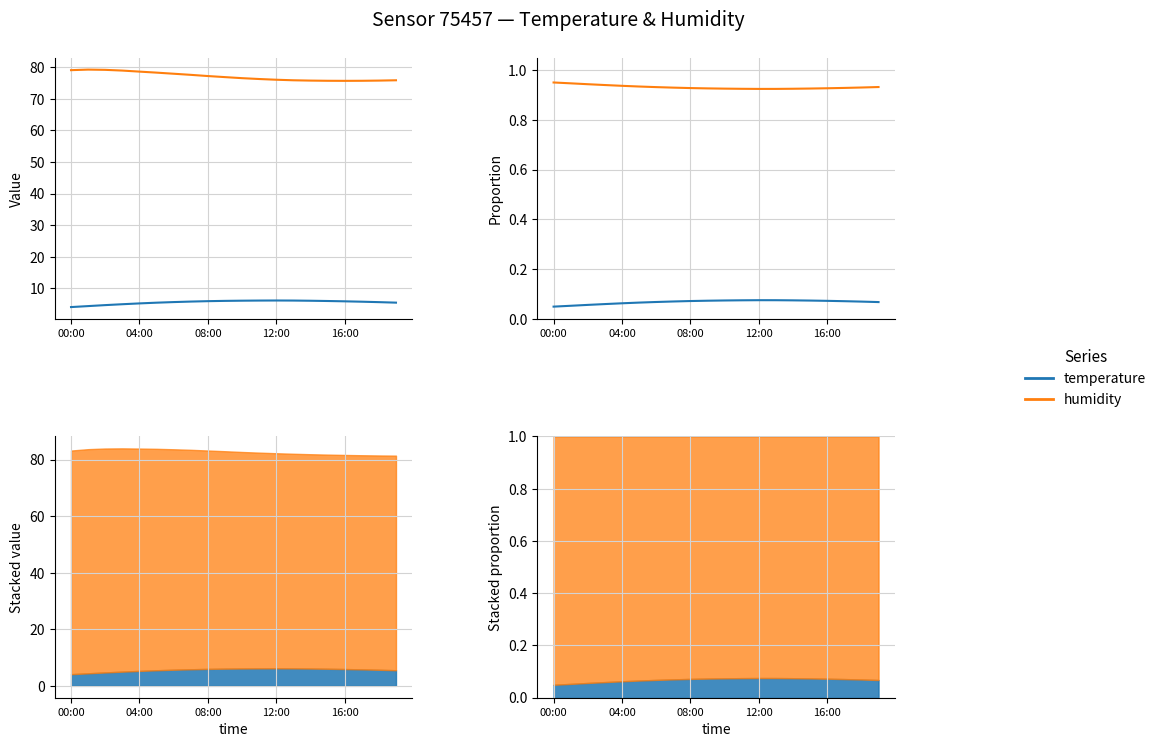

How many categories are shown in the chart?

20